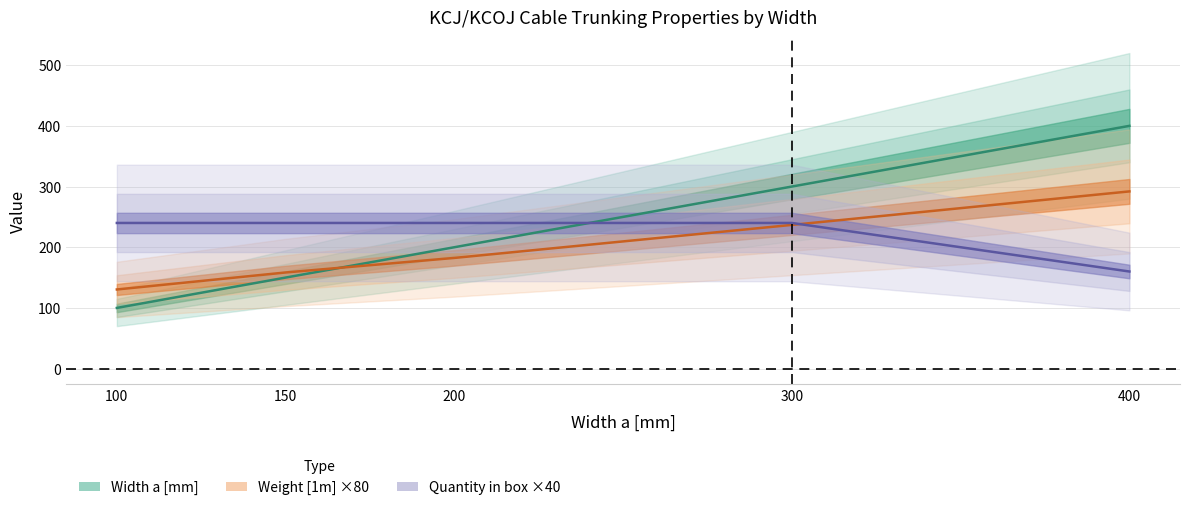

Which series changed the most between 150 and 400?

Width a [mm]